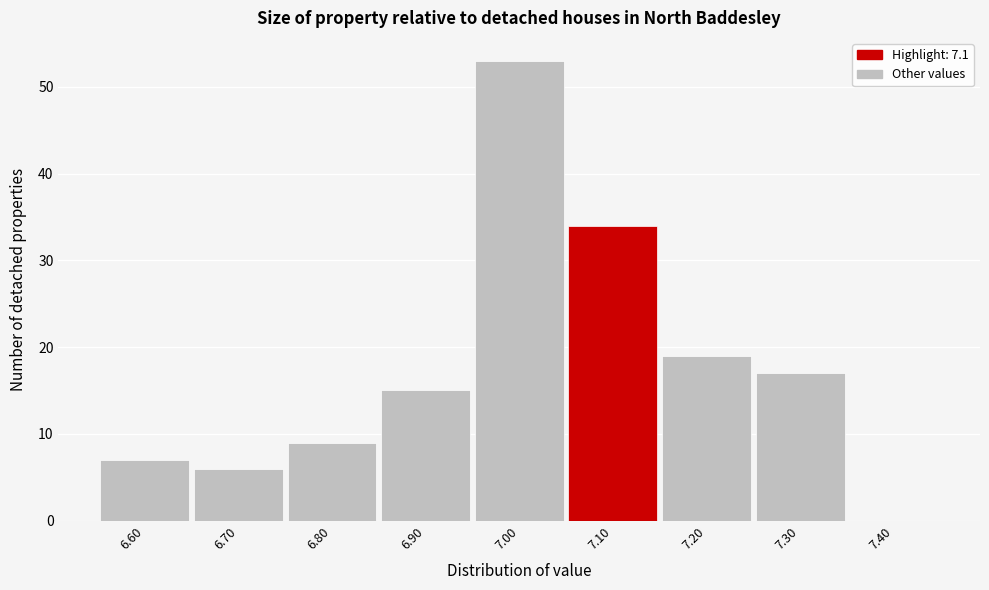

Reading left to right, transcribe this chart: for each bar, give the range it covers on the x-axis and its height. The values are not printed on the chart, so give them approximately, as read against the axis.

6.55 to 6.65: 7
6.65 to 6.75: 6
6.75 to 6.85: 9
6.85 to 6.95: 15
6.95 to 7.05: 53
7.05 to 7.15: 34
7.15 to 7.25: 19
7.25 to 7.35: 17
7.35 to 7.45: 0